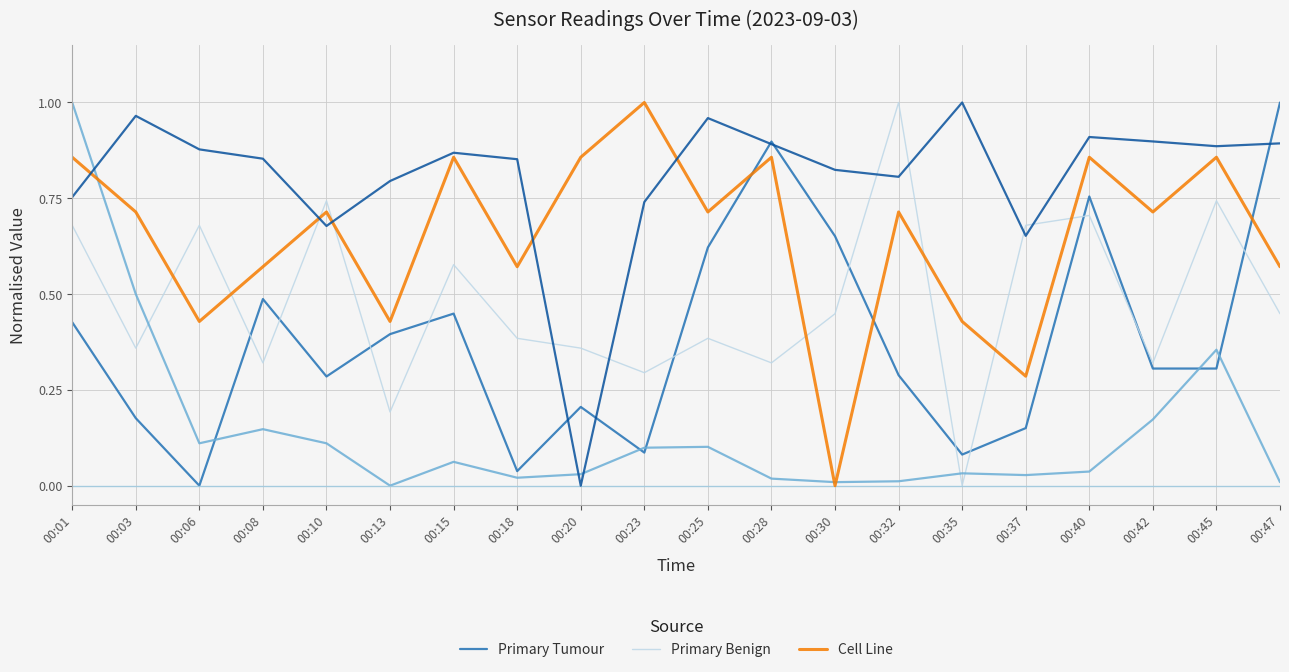

The Cell Line series shows 1.1 at 00:10. True or false?

False